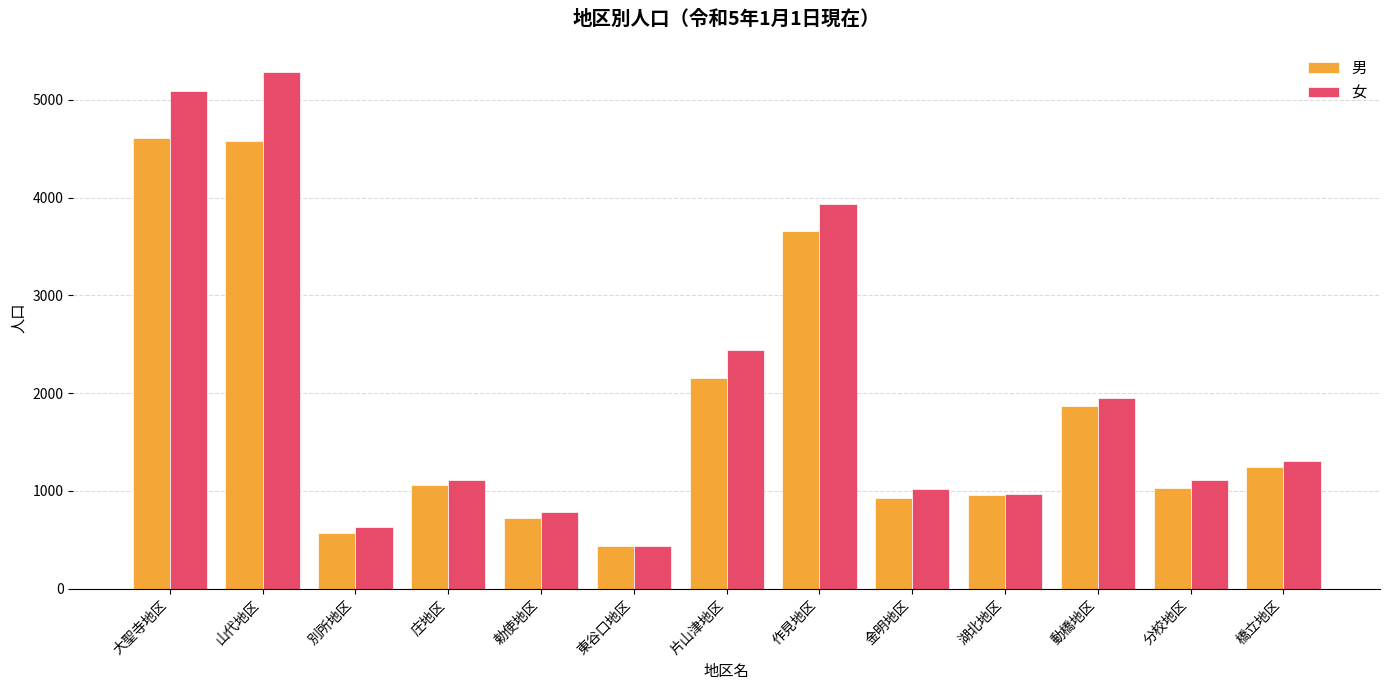

What is the spread (max minus min) of values at 作見地区?

277